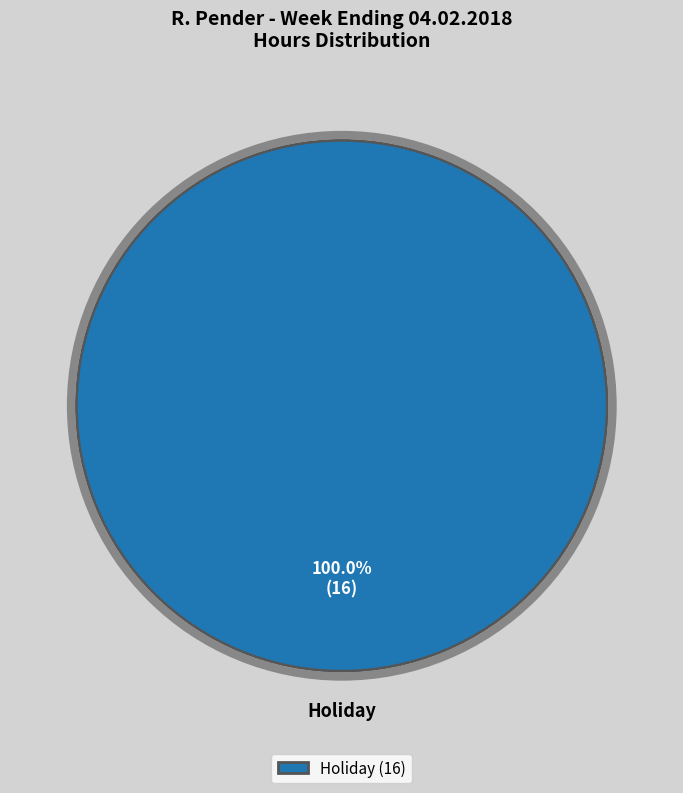

Rank the categories by value from highest to lowest.

Holiday (16)